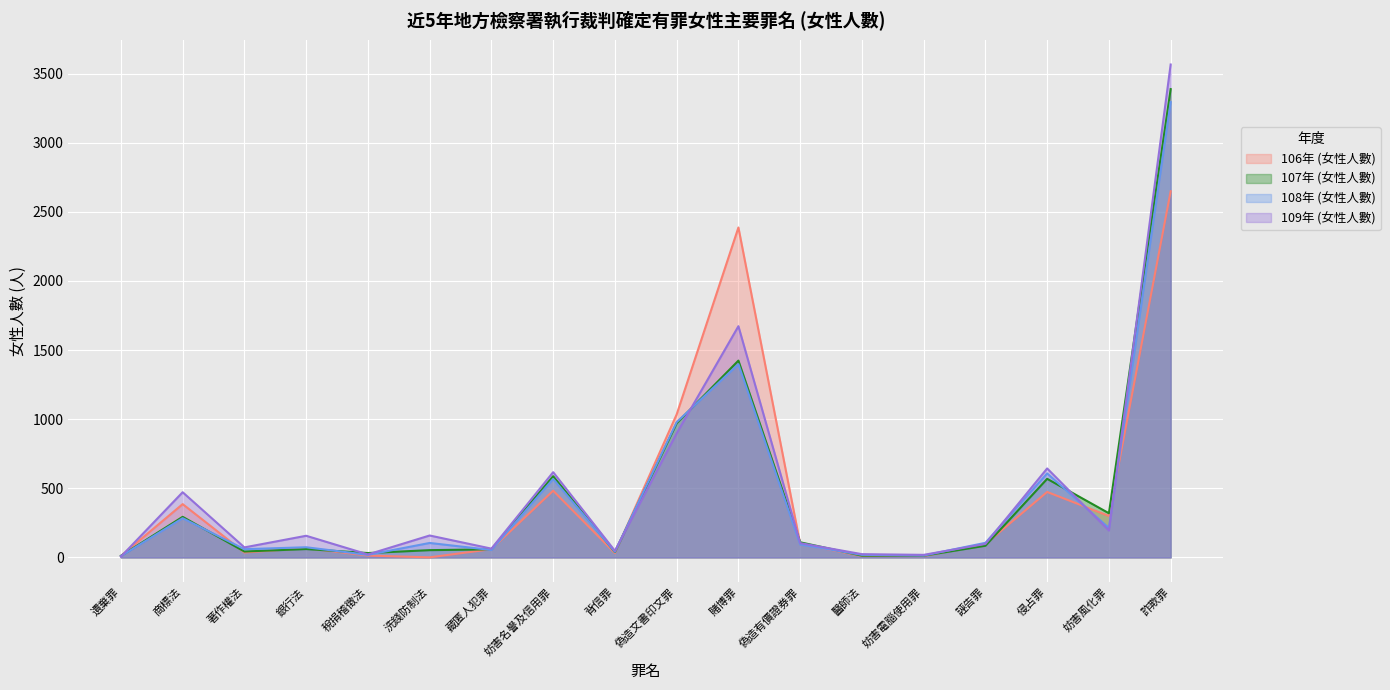

Reading right to left, list all the values displayed in this chart.

106年 (女性人數): 詐欺罪=2649	妨害風化罪=300	侵占罪=474	誣告罪=97	妨害電腦使用罪=10	醫師法=11	偽造有價證券罪=99	賭博罪=2387	偽造文書印文罪=1035	背信罪=32	妨害名譽及信用罪=483	藏匿人犯罪=60	洗錢防制法=1	稅捐稽徵法=14	銀行法=68	著作權法=36	商標法=386	遺棄罪=11
107年 (女性人數): 詐欺罪=3388	妨害風化罪=320	侵占罪=569	誣告罪=85	妨害電腦使用罪=13	醫師法=13	偽造有價證券罪=110	賭博罪=1424	偽造文書印文罪=971	背信罪=39	妨害名譽及信用罪=588	藏匿人犯罪=59	洗錢防制法=53	稅捐稽徵法=32	銀行法=61	著作權法=43	商標法=294	遺棄罪=12
108年 (女性人數): 詐欺罪=3294	妨害風化罪=213	侵占罪=608	誣告罪=106	妨害電腦使用罪=14	醫師法=19	偽造有價證券罪=94	賭博罪=1398	偽造文書印文罪=979	背信罪=41	妨害名譽及信用罪=568	藏匿人犯罪=54	洗錢防制法=105	稅捐稽徵法=19	銀行法=74	著作權法=60	商標法=284	遺棄罪=10
109年 (女性人數): 詐欺罪=3566	妨害風化罪=195	侵占罪=644	誣告罪=98	妨害電腦使用罪=19	醫師法=24	偽造有價證券罪=104	賭博罪=1673	偽造文書印文罪=898	背信罪=48	妨害名譽及信用罪=617	藏匿人犯罪=64	洗錢防制法=159	稅捐稽徵法=22	銀行法=157	著作權法=73	商標法=472	遺棄罪=6